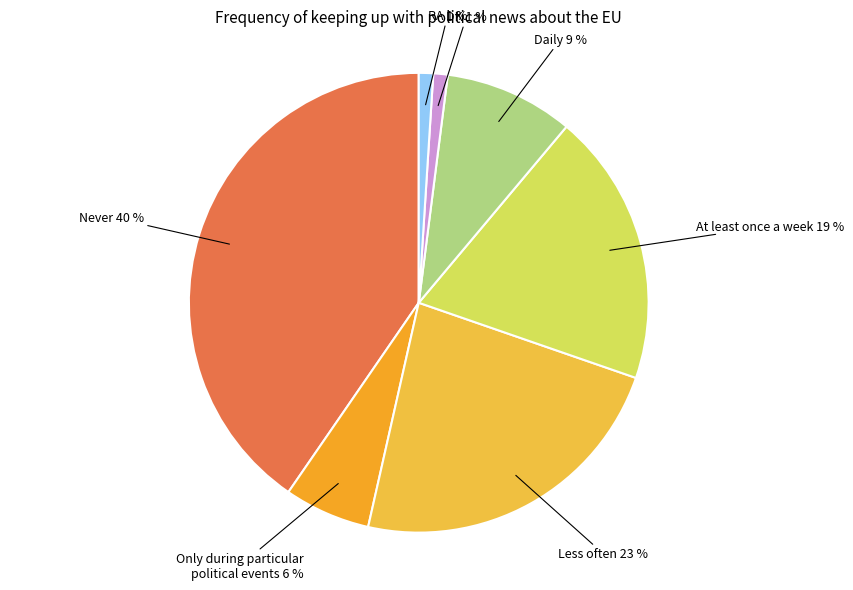

Is there any slice that represents more than half of the pie?

No